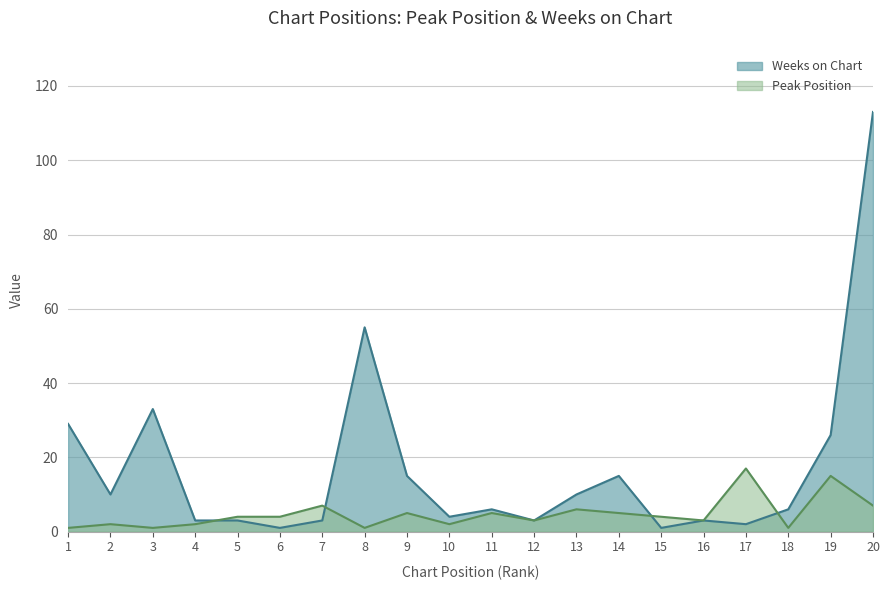

True or false: Weeks on Chart has more than 1 points higher than both neighbors.

True